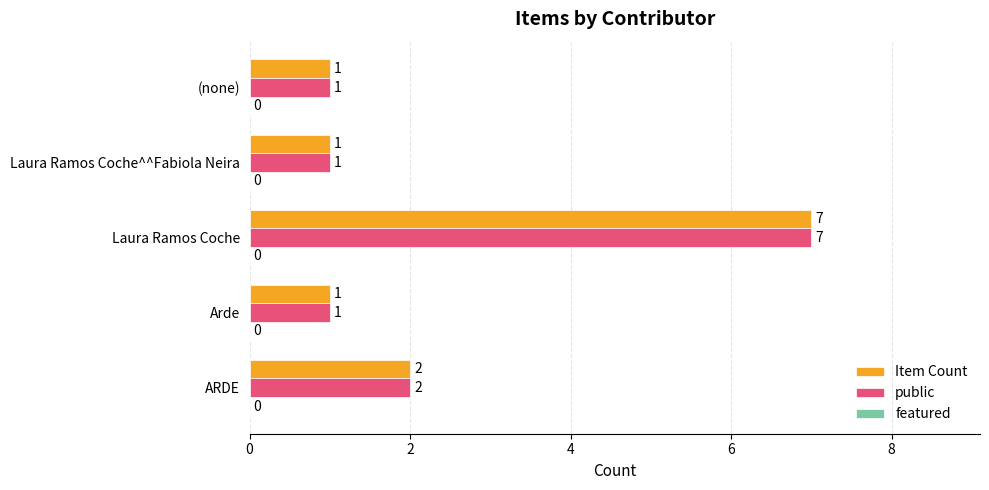

Where is public nearest to the value 4?

ARDE